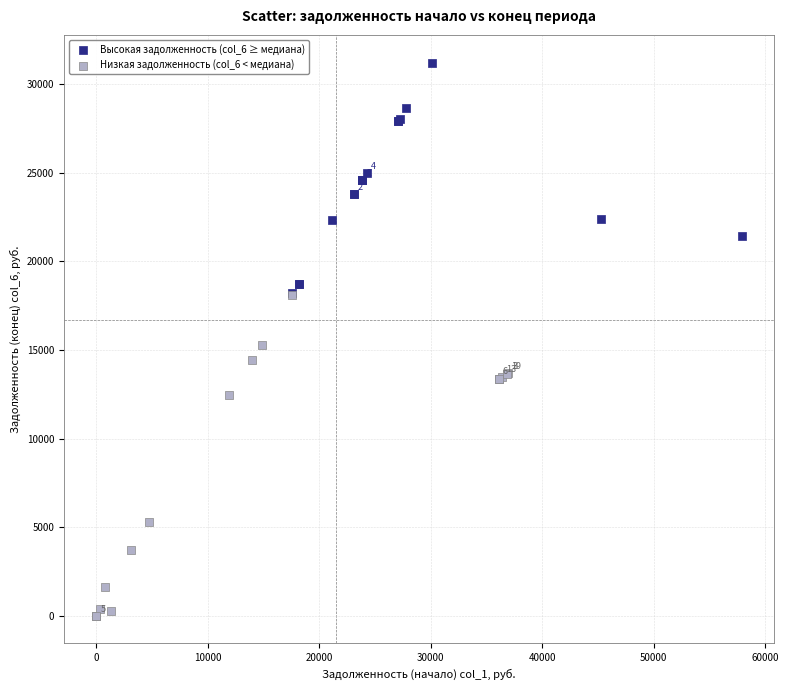

Which series contains the highest Y value?

Высокая задолженность (col_6 ≥ медиана)